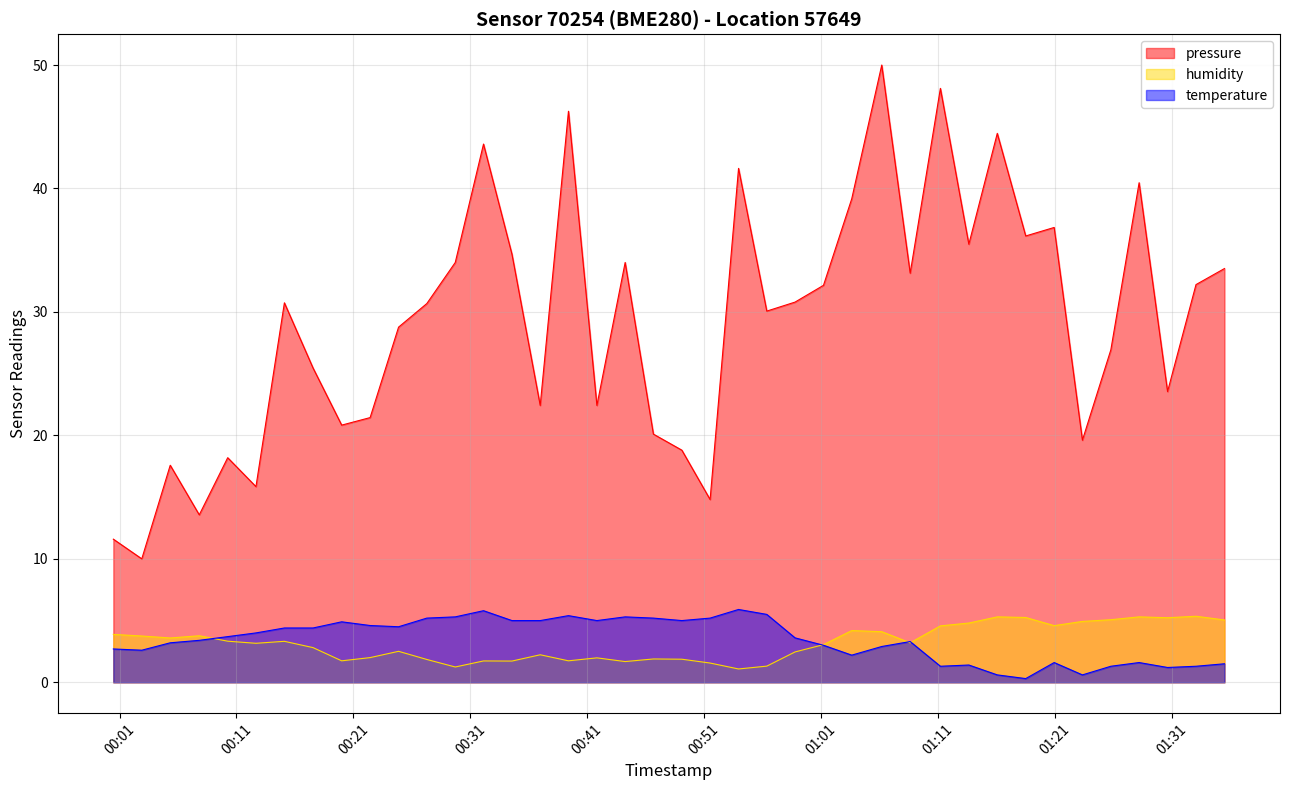

What position from the right is 2022-11-02T00:07:49?

37